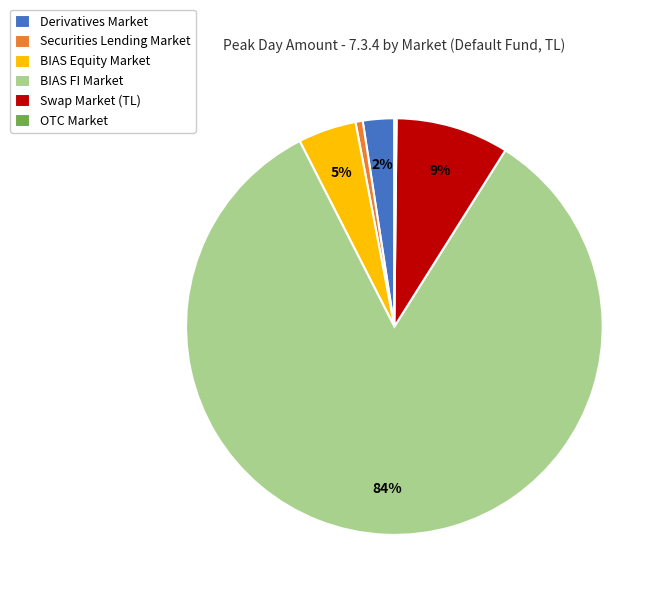

To the nearest percent, what is the average slice percentage?

17%